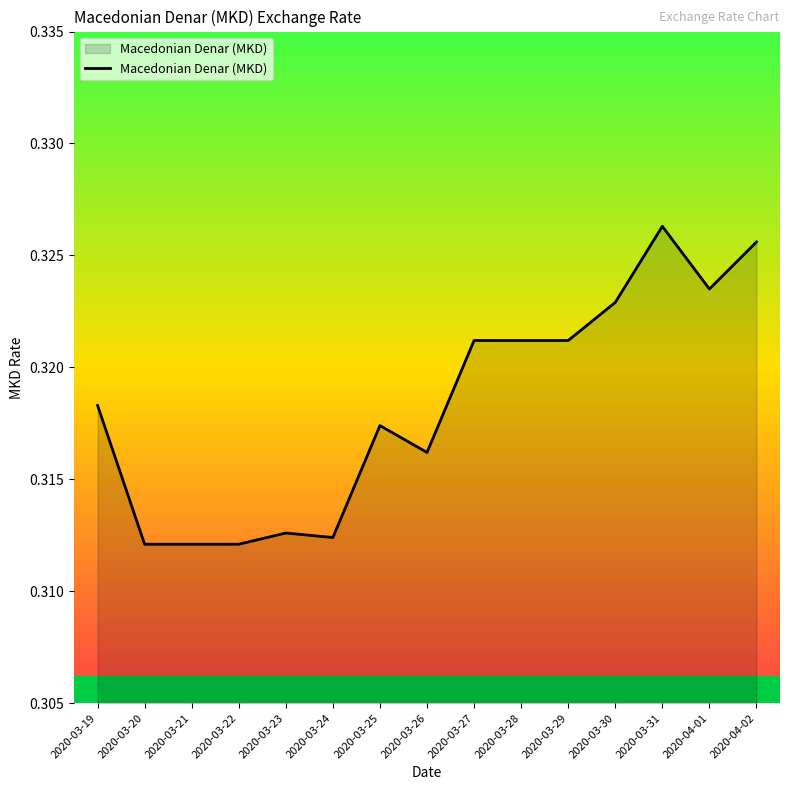

Between 2020-04-01 and 2020-04-02, which is larger?

2020-04-02